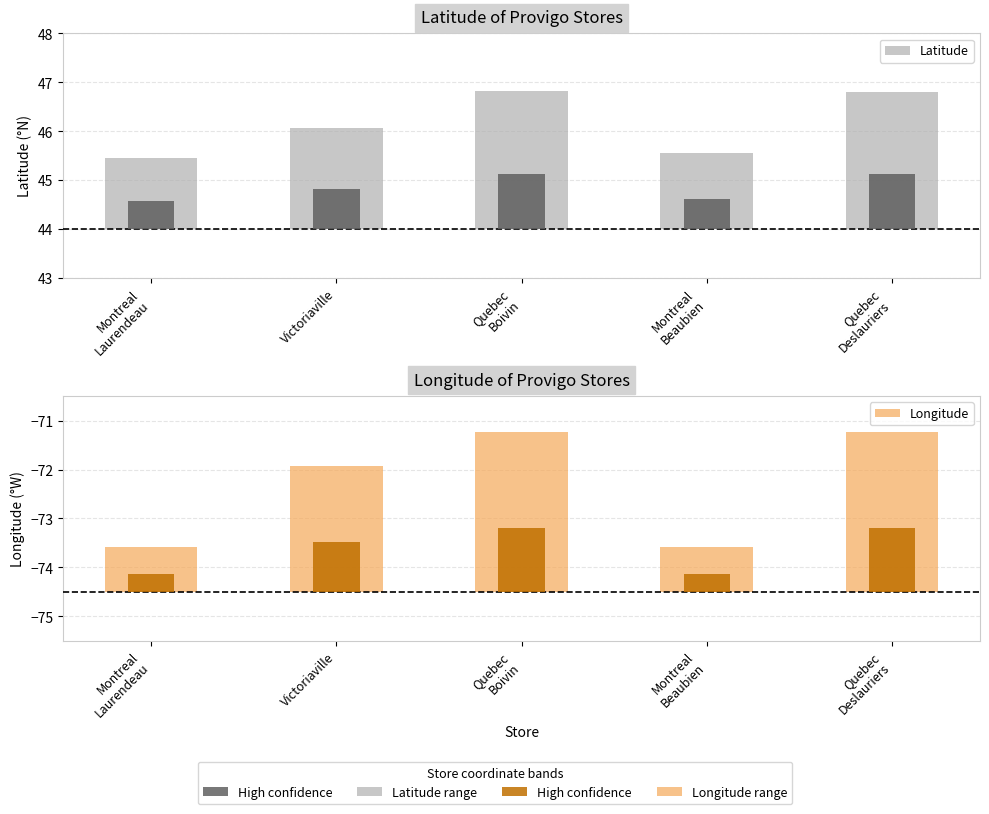

Is it true that Longitude equals 0.3 at Montreal
Laurendeau?

False